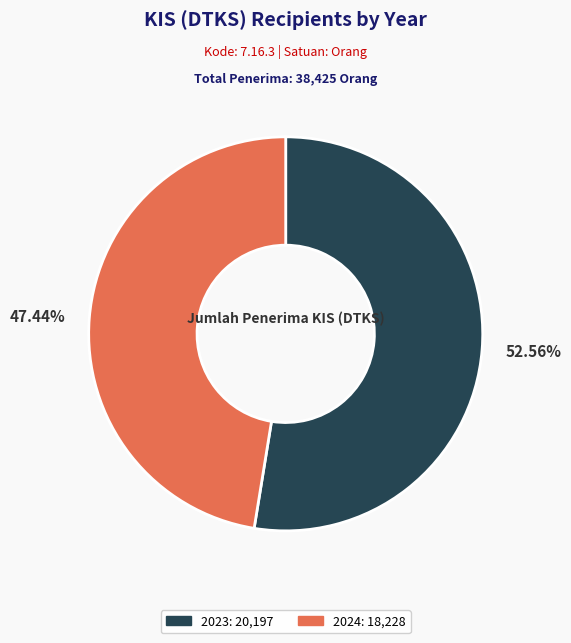

Does any single category account for the majority?

Yes